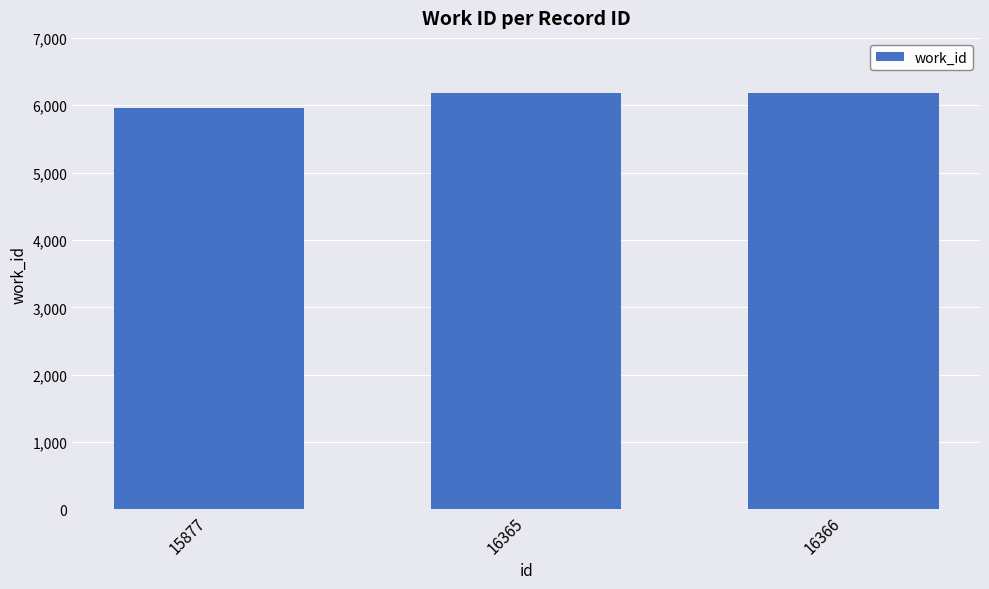

What is the change in value from 15877 to 16365?

+222